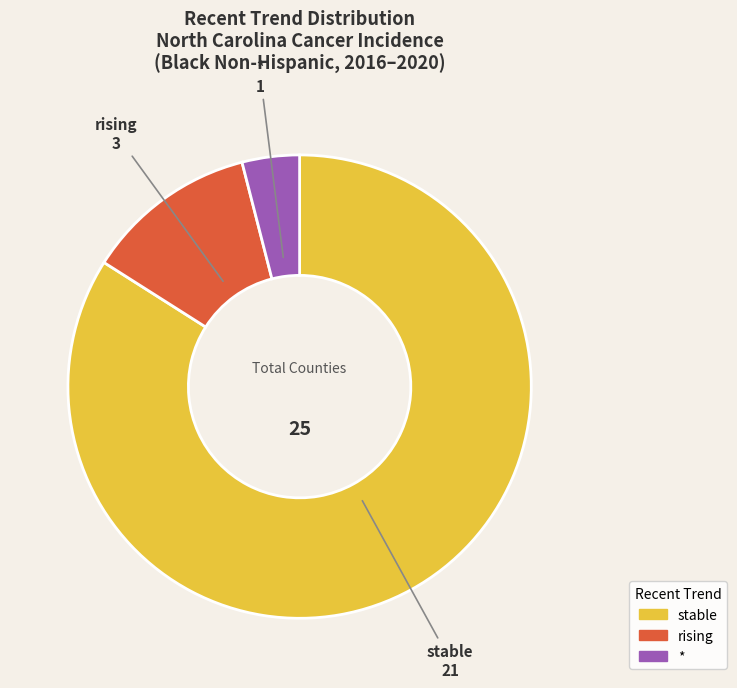

Approximately how many times larger is the value at rising compared to *?

3.0